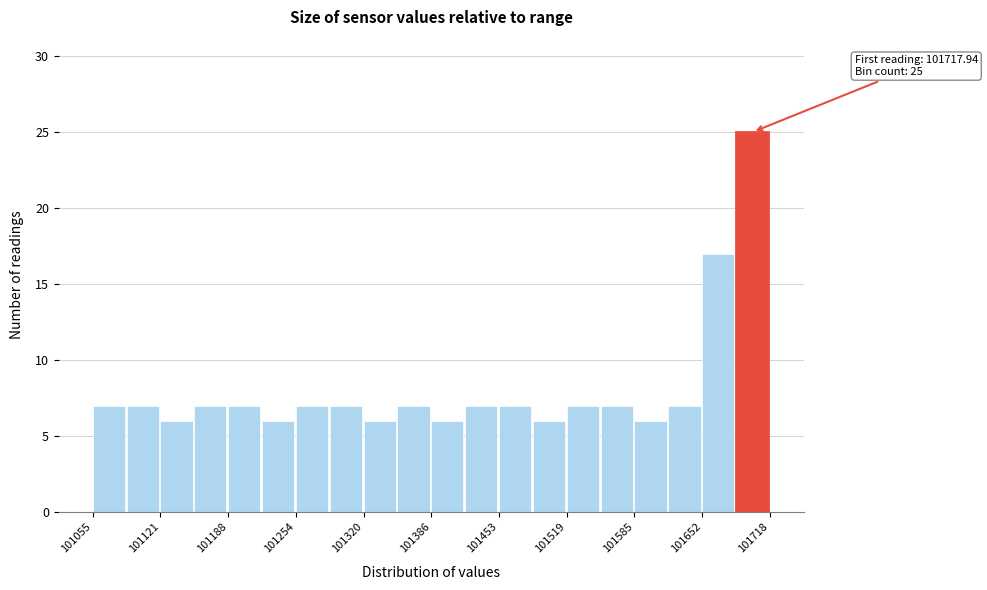

Read against the x-axis, roughly where is the centre of the tallest bar?

101700